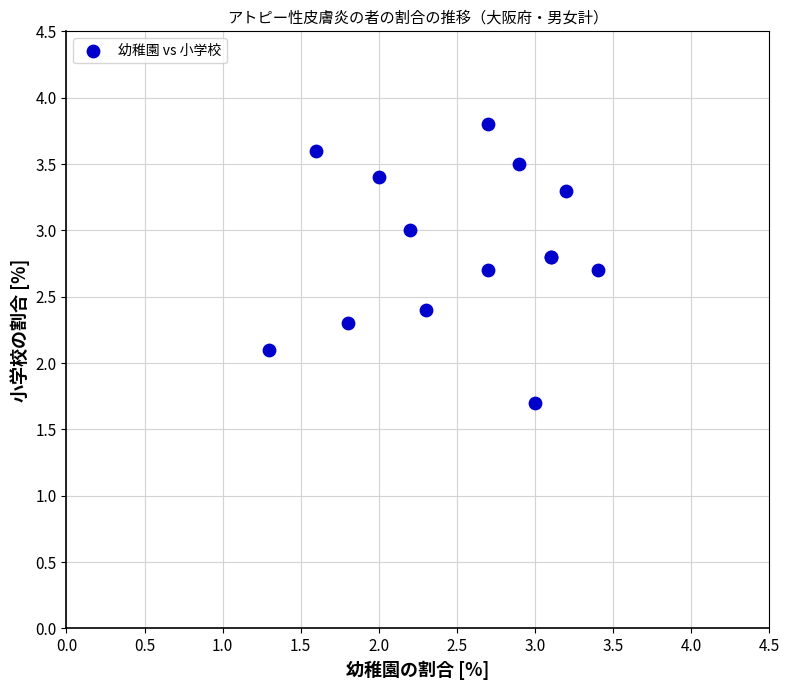

What Y value in the scatter plot is closest to 2?

2.1